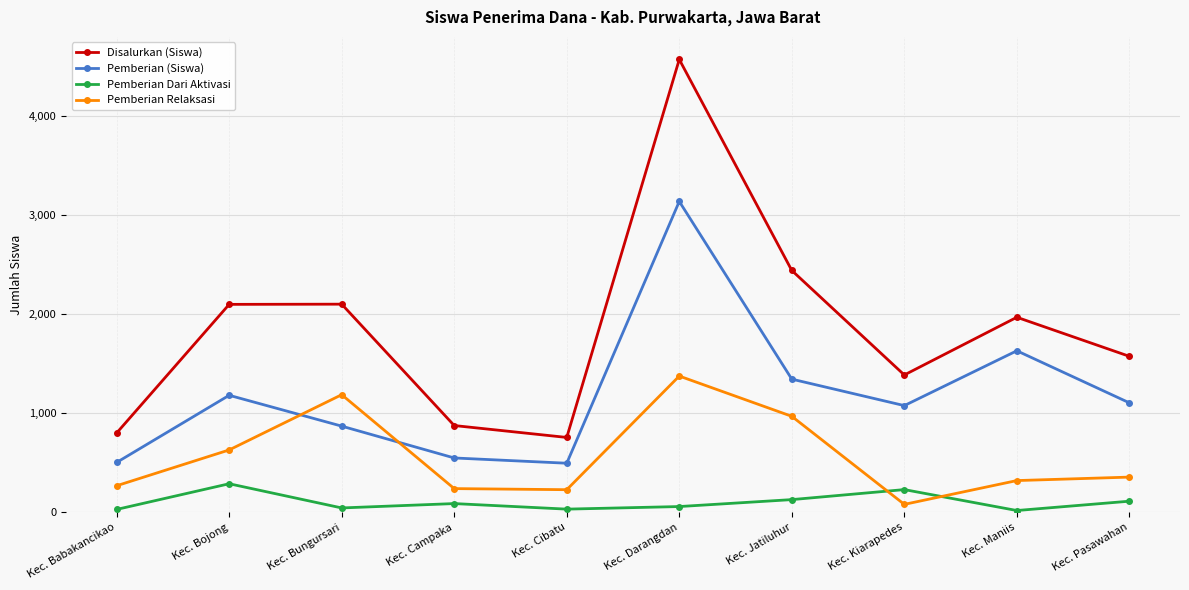

Is it true that Pemberian (Siswa) equals 1076 at Kec. Kiarapedes?

True